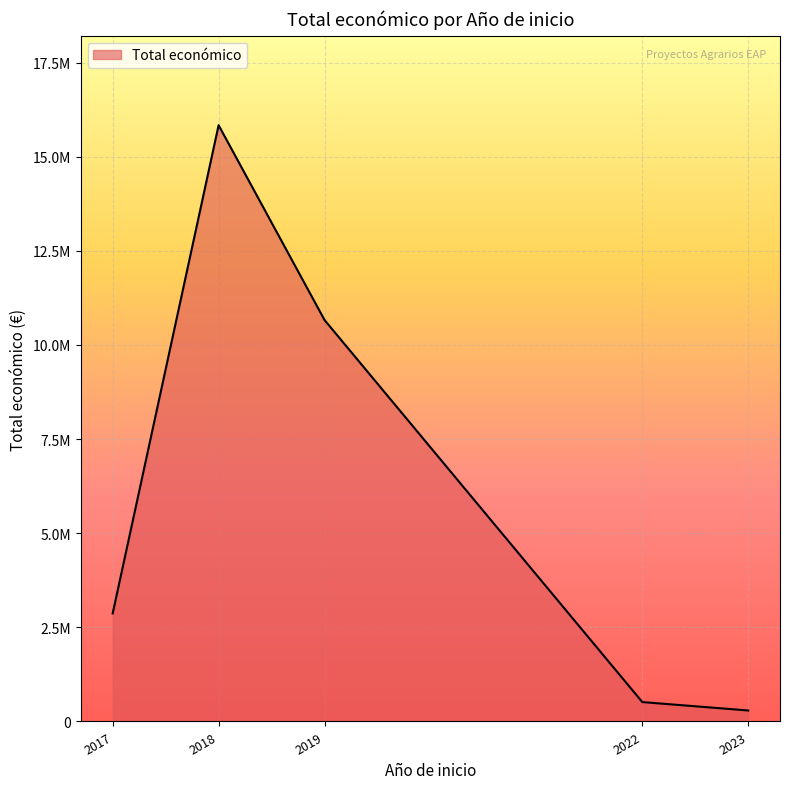

Rank the categories by value from lowest to highest.

2023, 2022, 2017, 2019, 2018